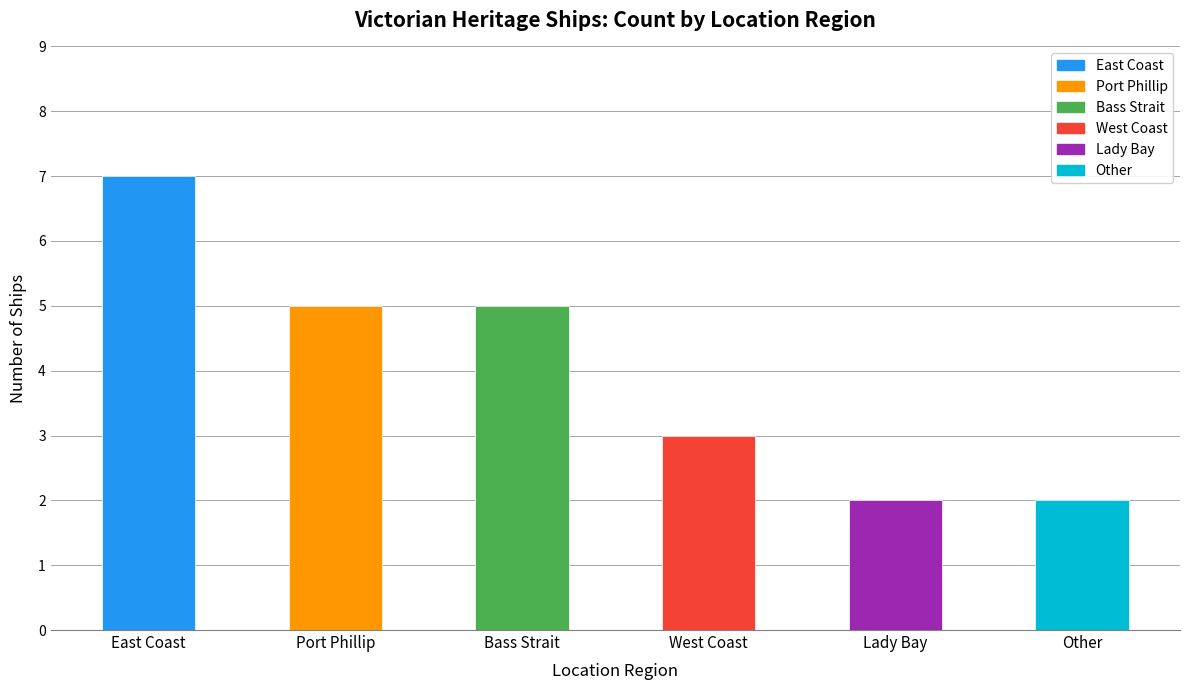

What is the sum of all values?

24